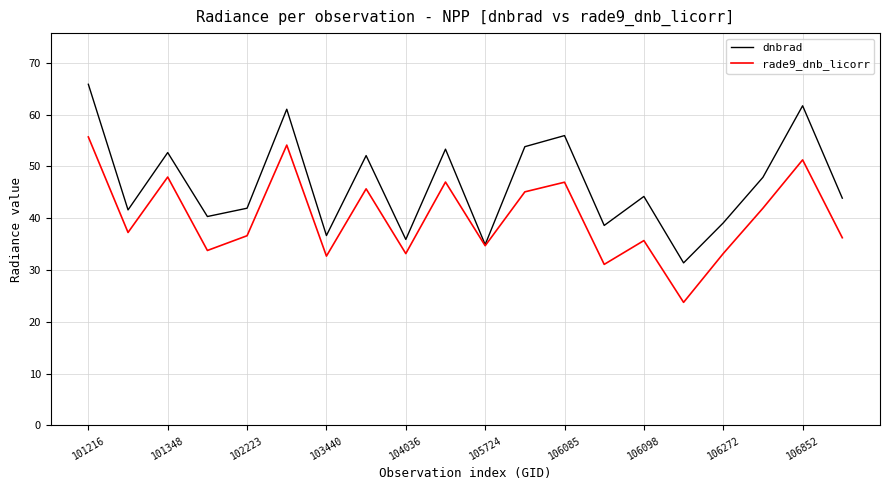

Reading left to right, extract all data points from this chart.

dnbrad: 65.9	41.6	52.7	40.3	41.9	61.1	36.7	52.1	35.9	53.3	34.9	53.8	56.0	38.6	44.2	31.4	39.1	47.9	61.7	43.9
rade9_dnb_licorr: 55.7	37.3	48.0	33.8	36.6	54.1	32.7	45.7	33.2	47.0	34.7	45.1	47.0	31.1	35.7	23.8	33.2	41.9	51.3	36.2